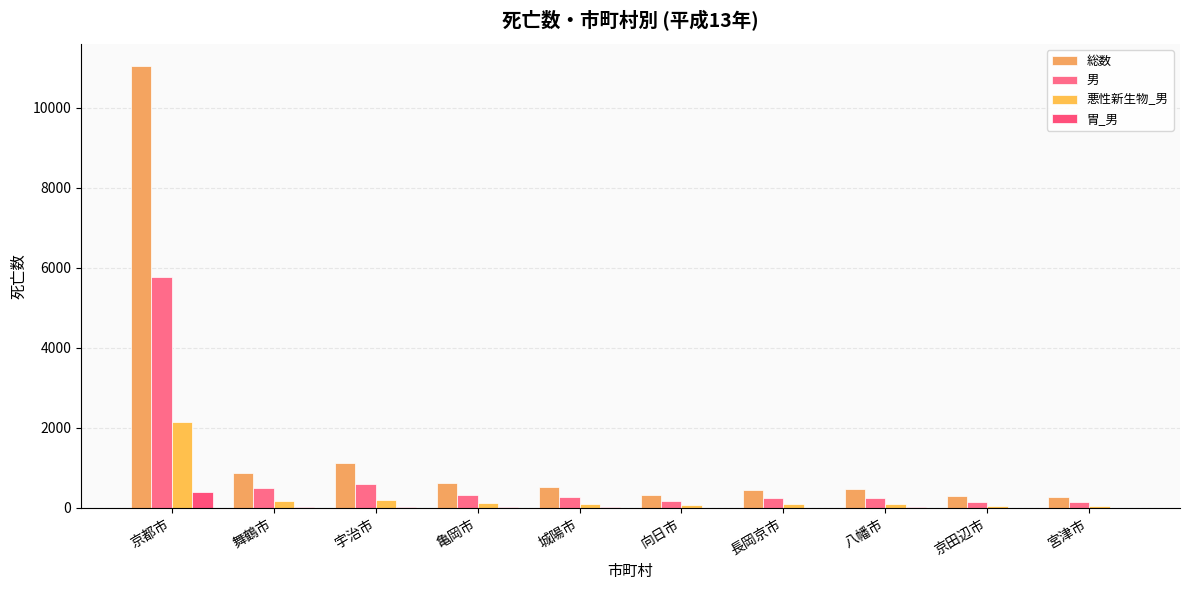

Reading right to left, extract all data points from this chart.

総数: 宮津市=270	京田辺市=304	八幡市=465	長岡京市=447	向日市=323	城陽市=513	亀岡市=626	宇治市=1117	舞鶴市=870	京都市=11049
男: 宮津市=139	京田辺市=156	八幡市=248	長岡京市=237	向日市=176	城陽市=271	亀岡市=329	宇治市=599	舞鶴市=501	京都市=5763
悪性新生物_男: 宮津市=53	京田辺市=55	八幡市=100	長岡京市=88	向日市=71	城陽市=106	亀岡市=109	宇治市=208	舞鶴市=175	京都市=2135
胃_男: 宮津市=5	京田辺市=8	八幡市=17	長岡京市=8	向日市=5	城陽市=21	亀岡市=20	宇治市=31	舞鶴市=26	京都市=395